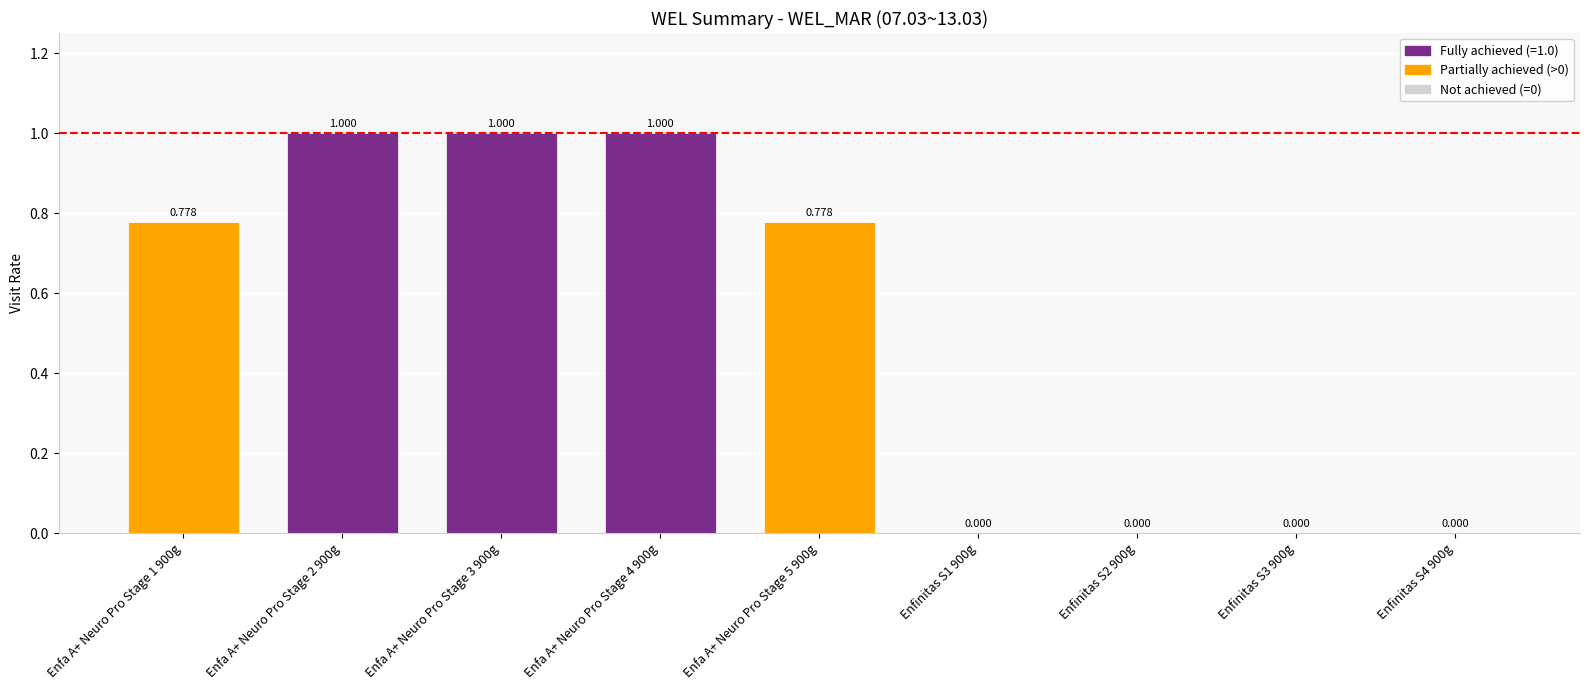

How many series are shown in this chart?

1